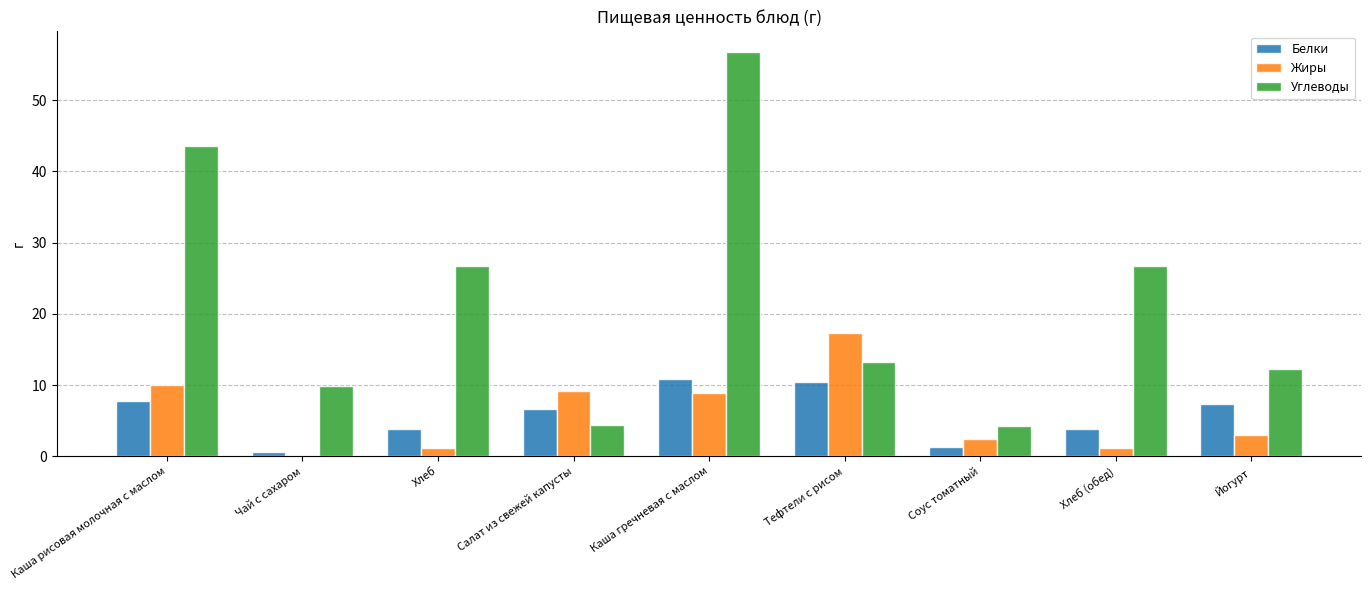

Which series has the largest total across all categories?

Углеводы